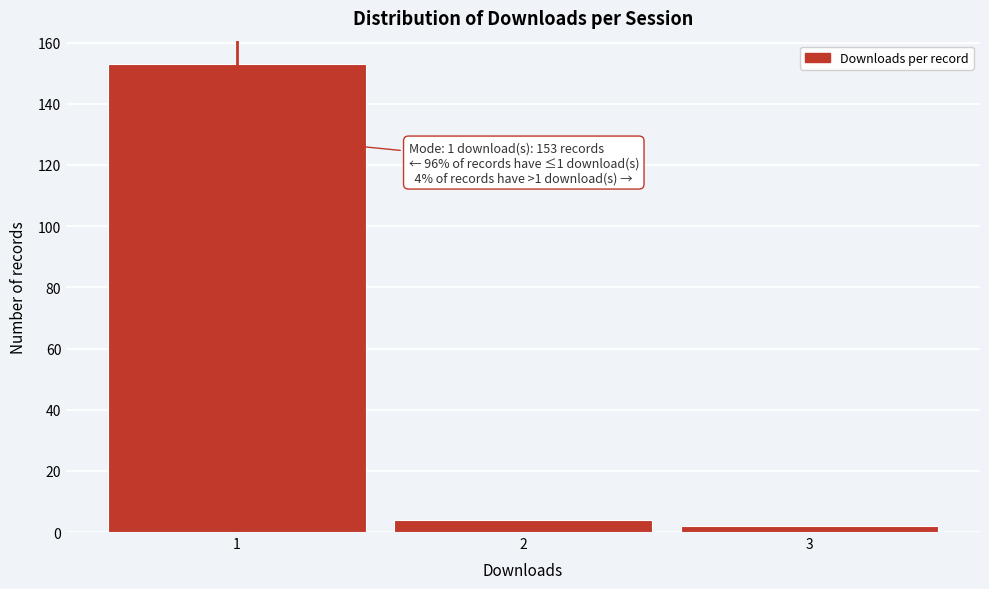

Which range on the x-axis has the tallest bar?

0.5 to 1.5